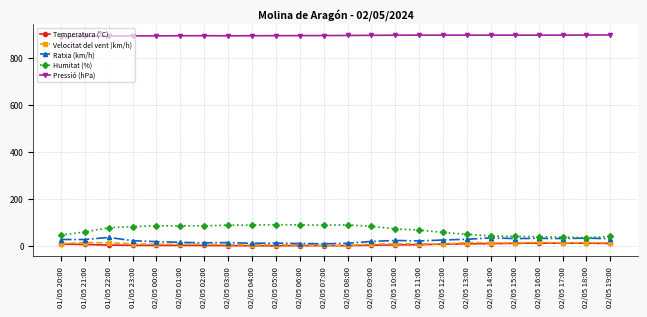

What is the maximum value shown in the chart?

895.6